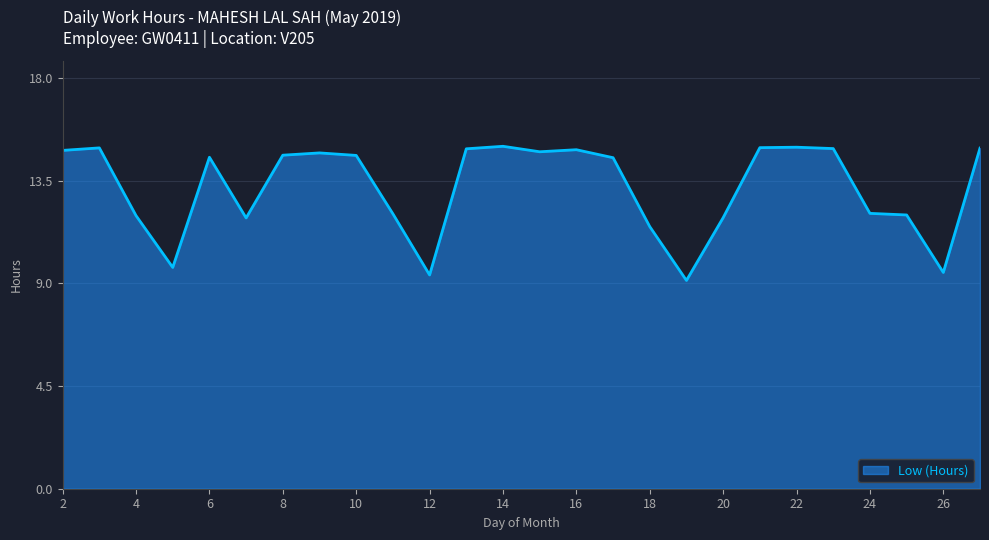

What is the minimum value shown in the chart?

9.1